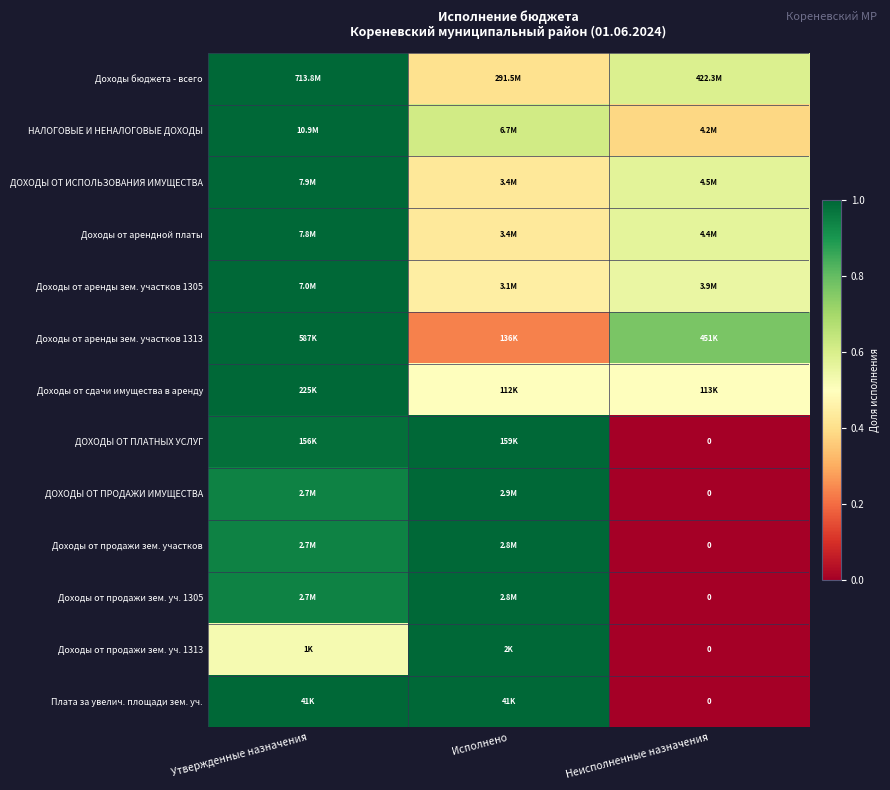

Is it true that ДОХОДЫ ОТ ИСПОЛЬЗОВАНИЯ ИМУЩЕСТВА equals 0.2 at Исполнено?

False